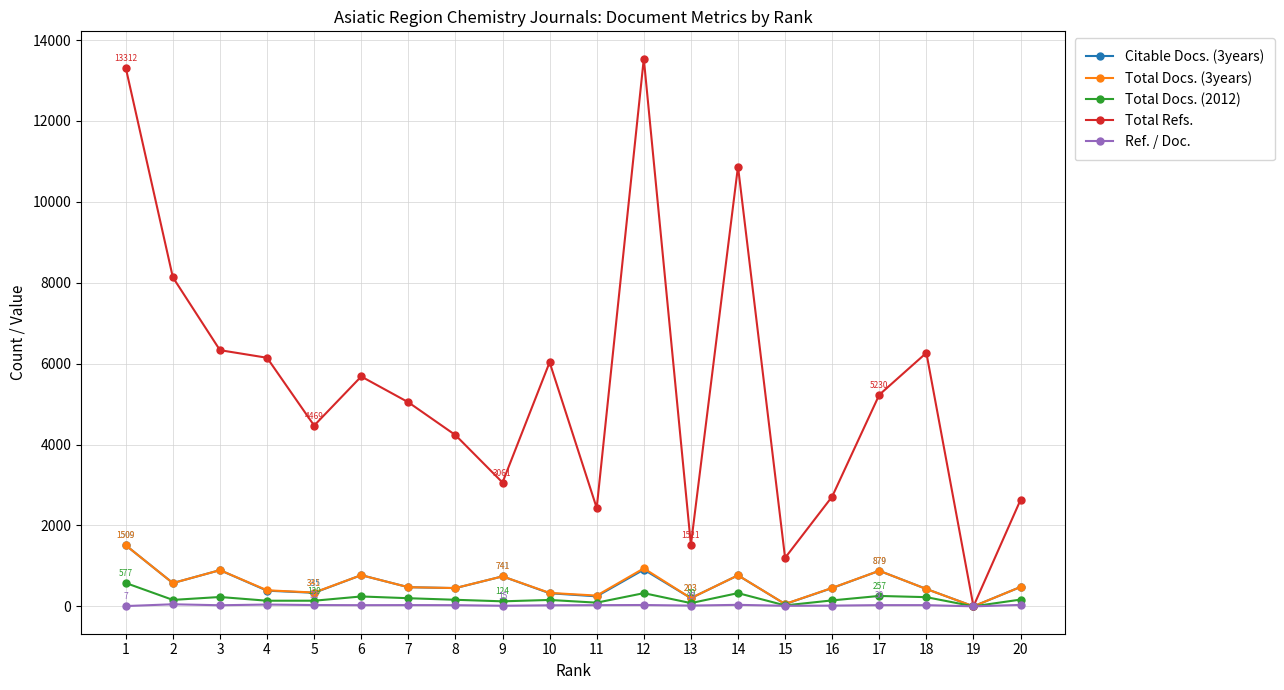

True or false: Ref. / Doc. has more than 1 interior local peaks.

True